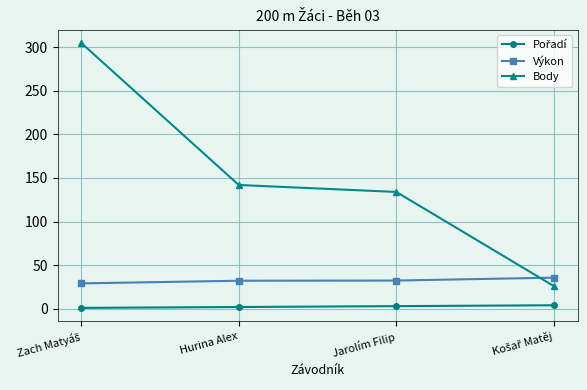

Which series has the largest range (max minus min)?

Body